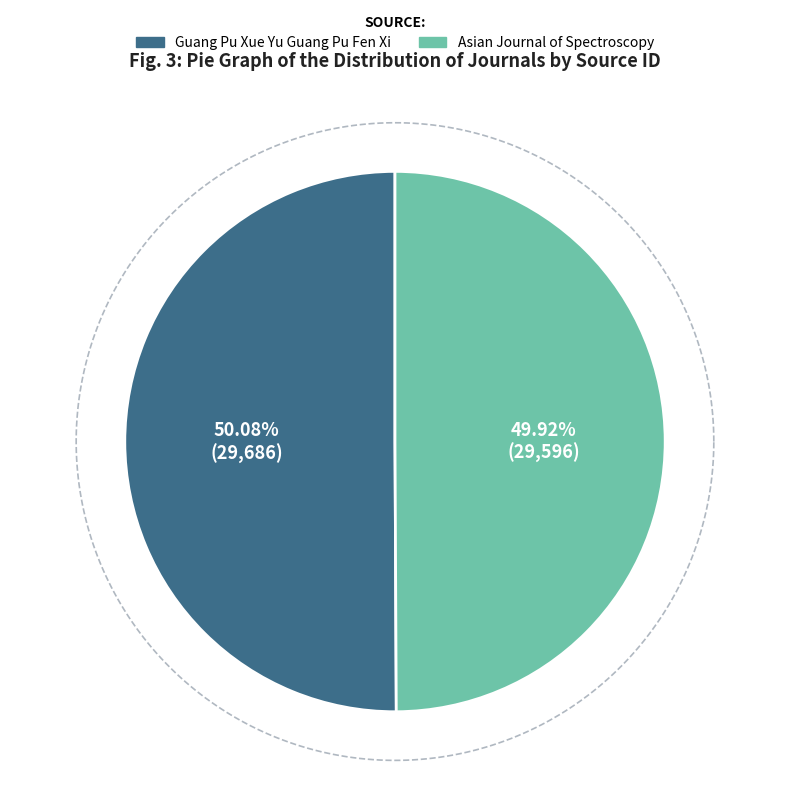

To the nearest percent, what is the average slice percentage?

50%